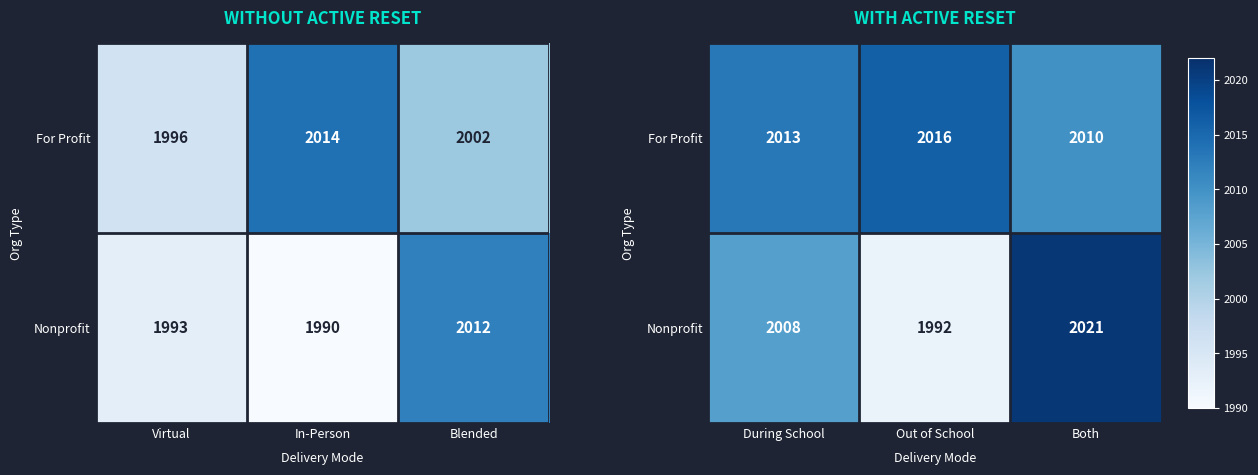

Which series has the largest total across all categories?

For Profit